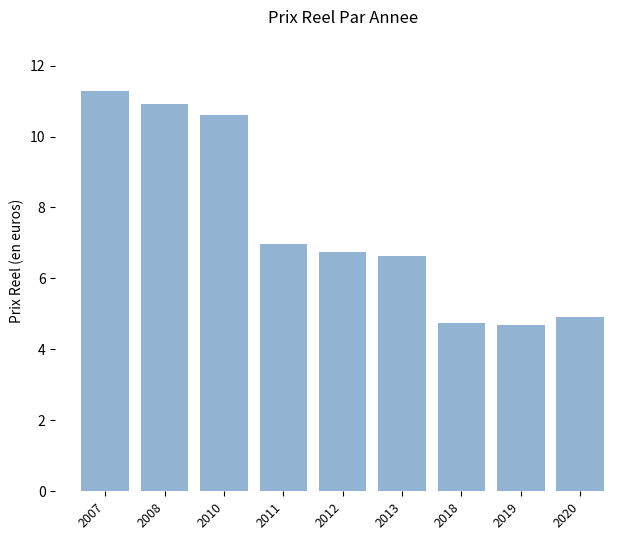

What is the difference between the maximum and second lowest values?

6.5